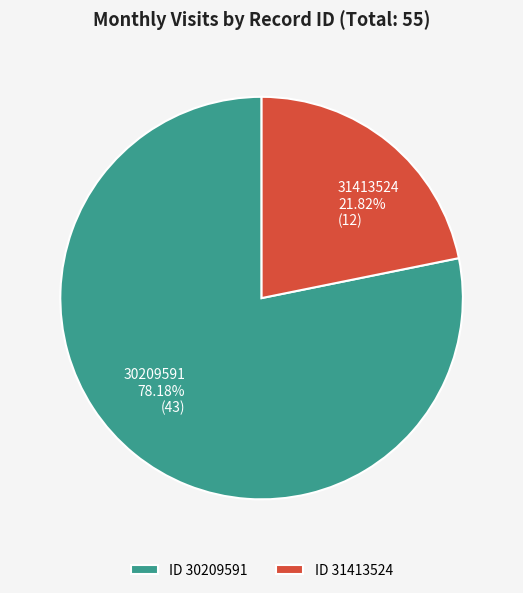

Rank the categories by value from lowest to highest.

ID 31413524, ID 30209591